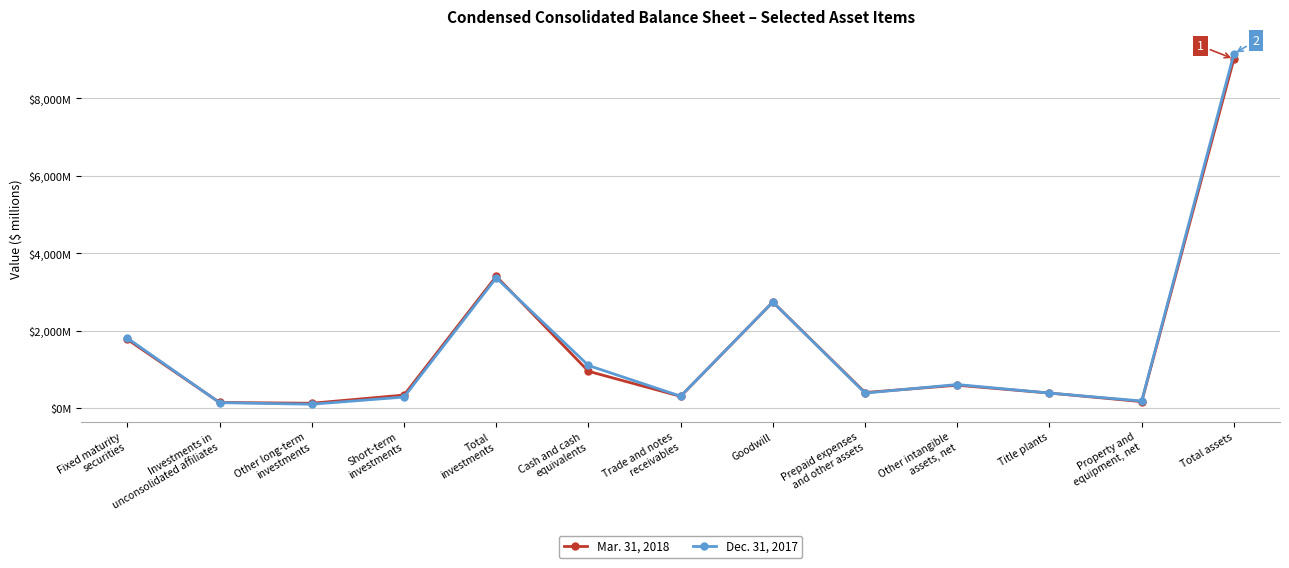

In Mar. 31, 2018, how many points are higher than both neighbors (excluding endpoints)?

3